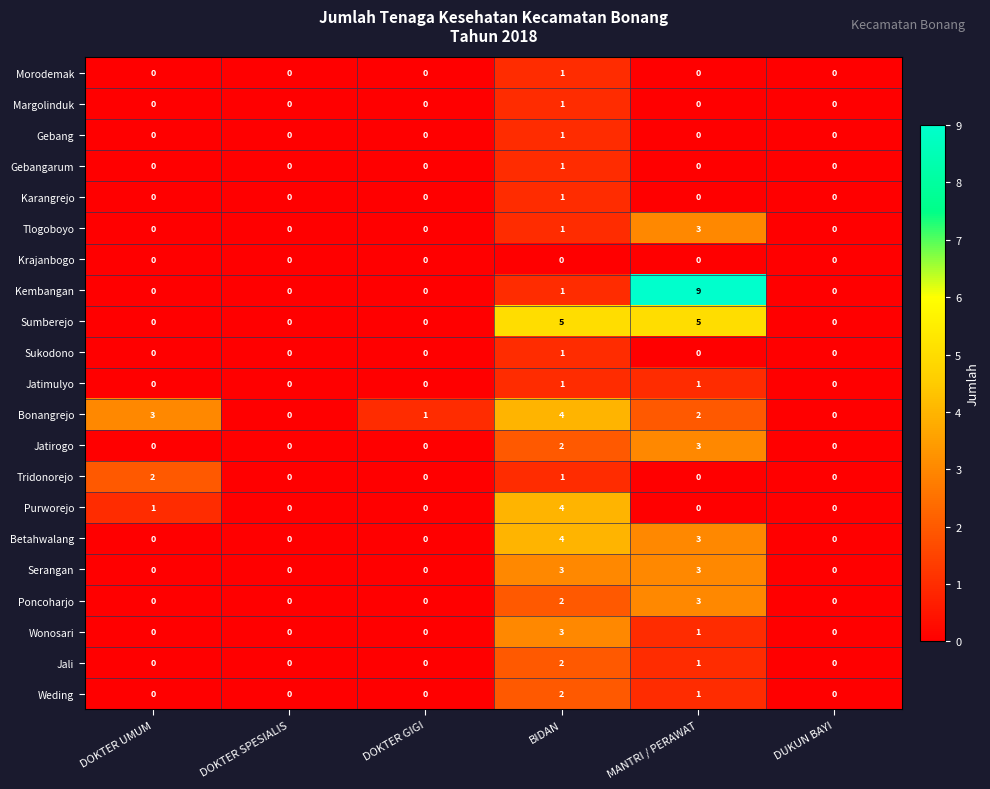

How many Serangan values are between 0 and 3?

6